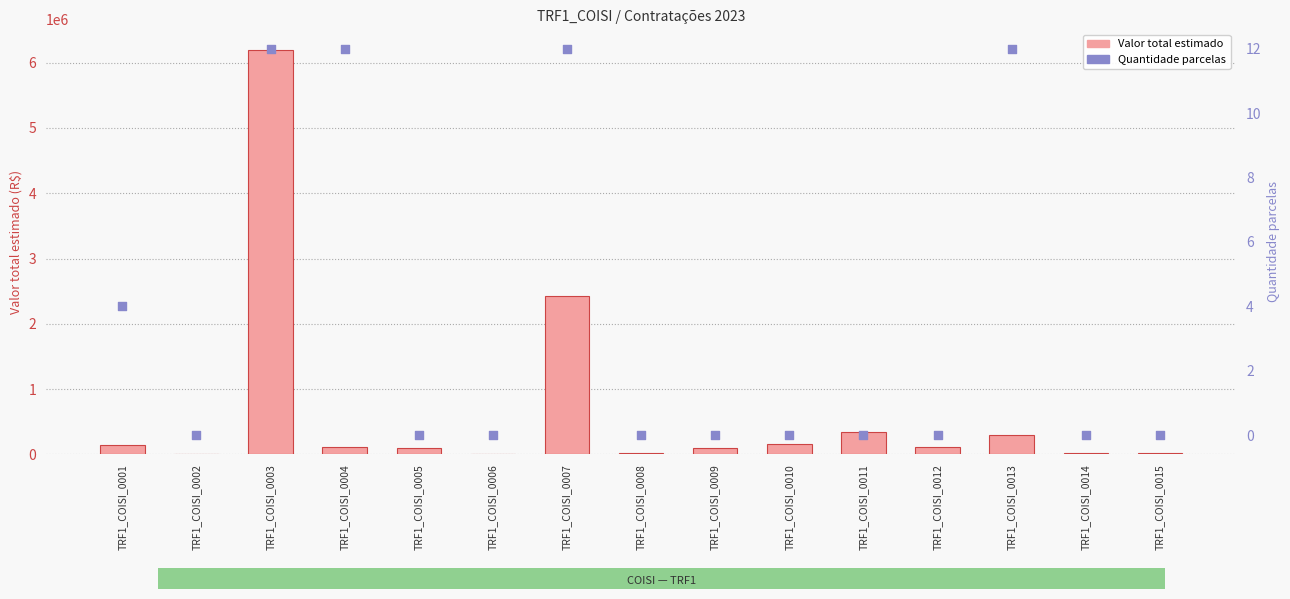

Which series has the largest total across all categories?

Valor total estimado